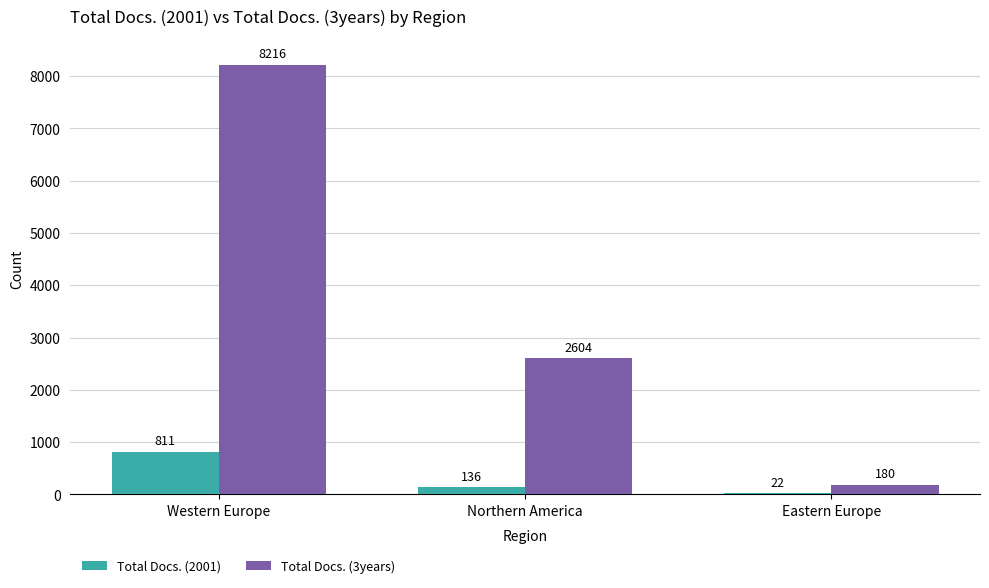

Reading left to right, transcribe all the data shown in this chart.

Total Docs. (2001): Western Europe=811	Northern America=136	Eastern Europe=22
Total Docs. (3years): Western Europe=8216	Northern America=2604	Eastern Europe=180